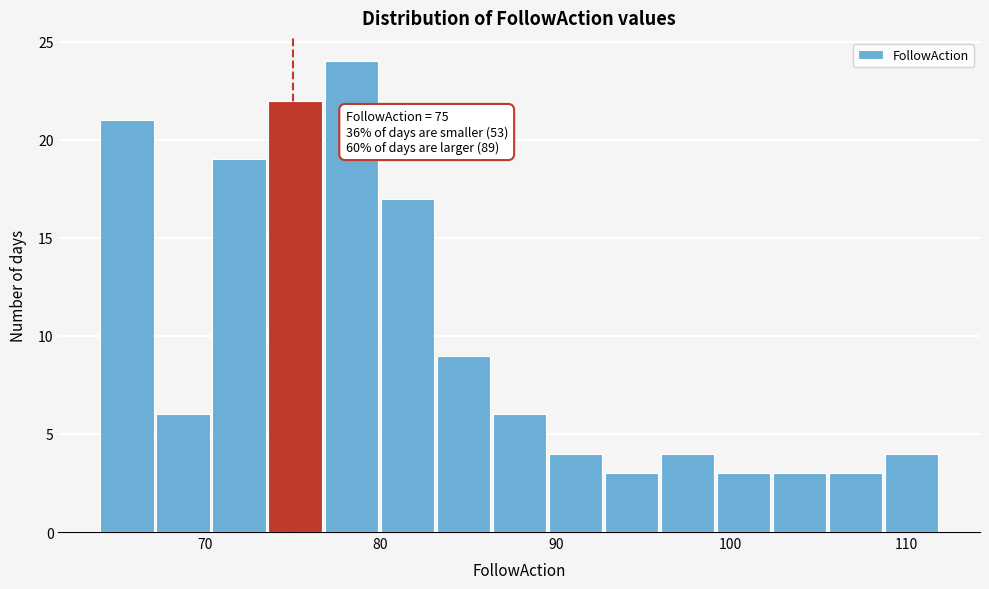

Read against the x-axis, roughly where is the centre of the tallest bar?

78